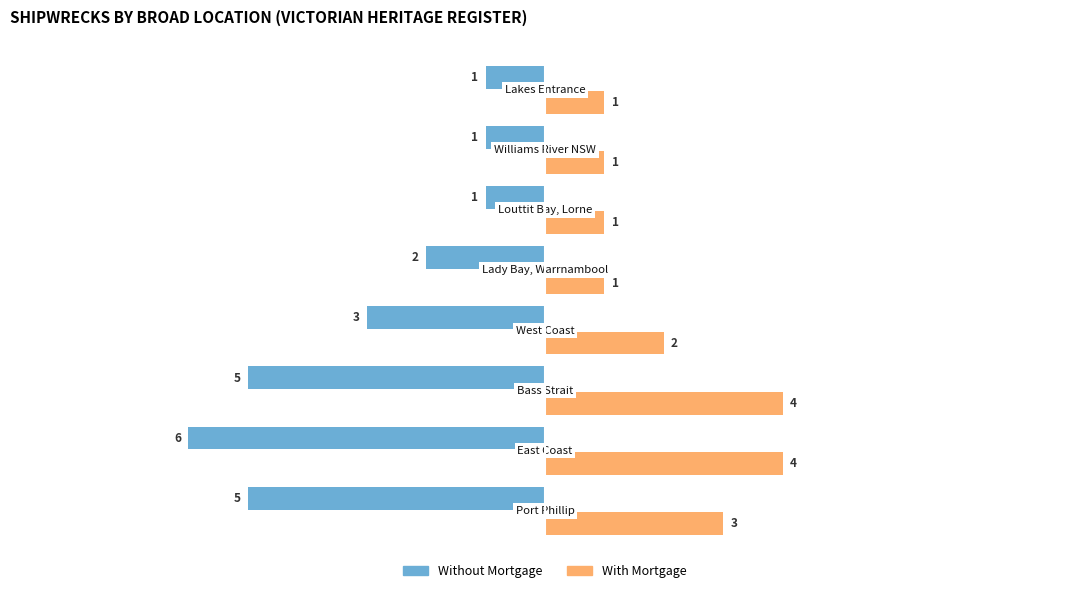

List the series in order of their overall mean, lowest first.

Without Mortgage, With Mortgage